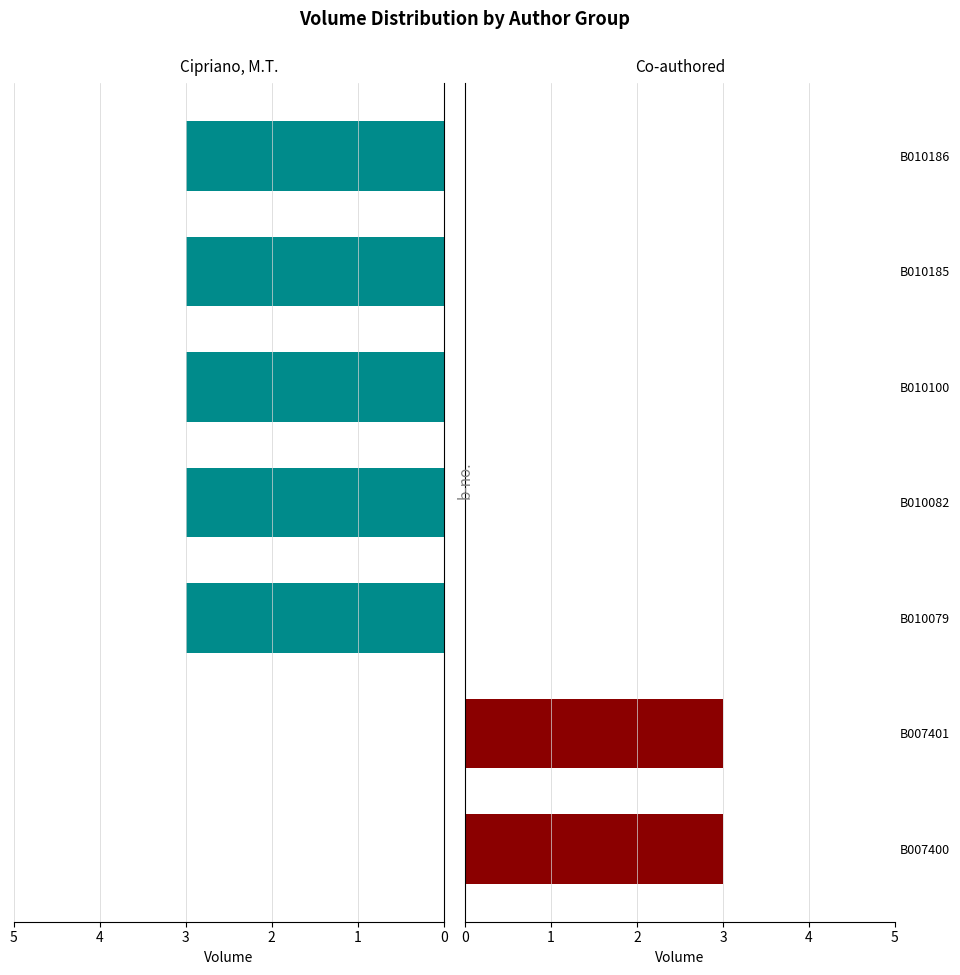

List the labels in order of Co-authored value, smallest first.

B010079, B010082, B010100, B010185, B010186, B007400, B007401